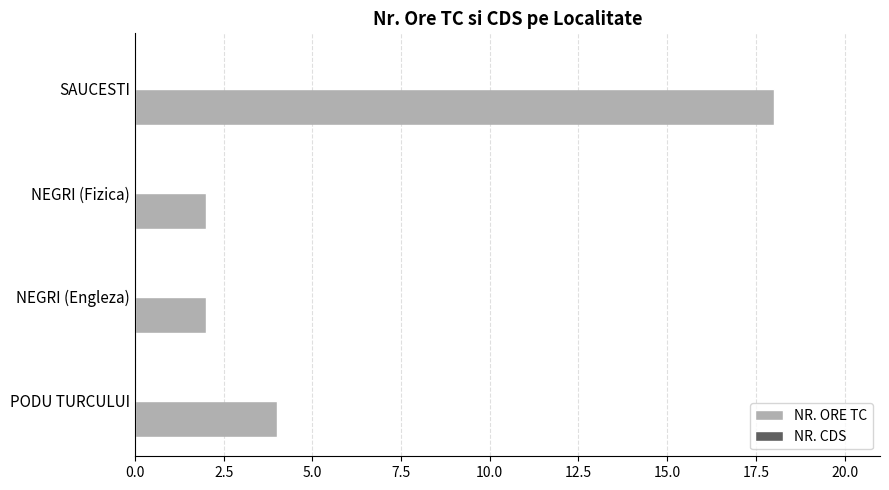

At which label is the value closest to 10?

PODU TURCULUI